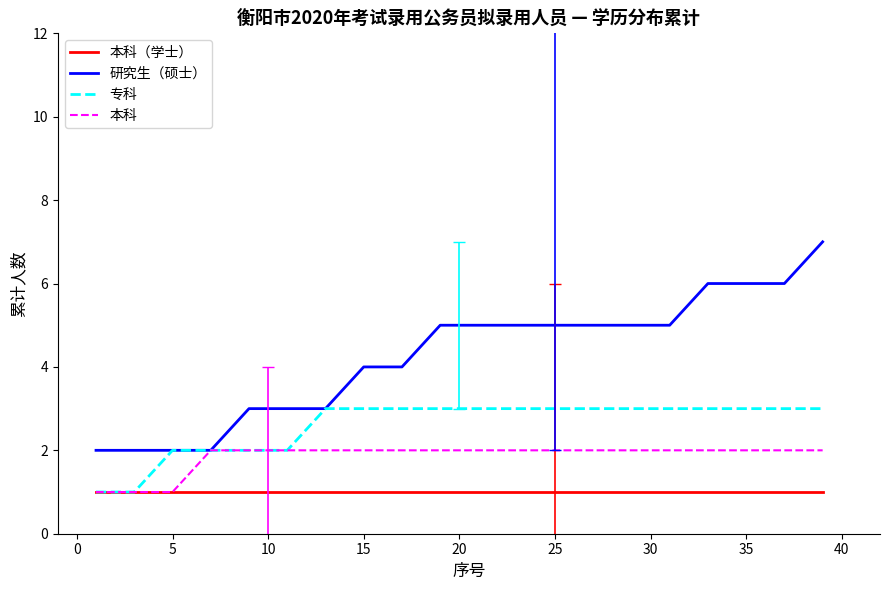

Rank the series by their maximum value, from lowest to highest.

本科（学士）, 本科, 专科, 研究生（硕士）